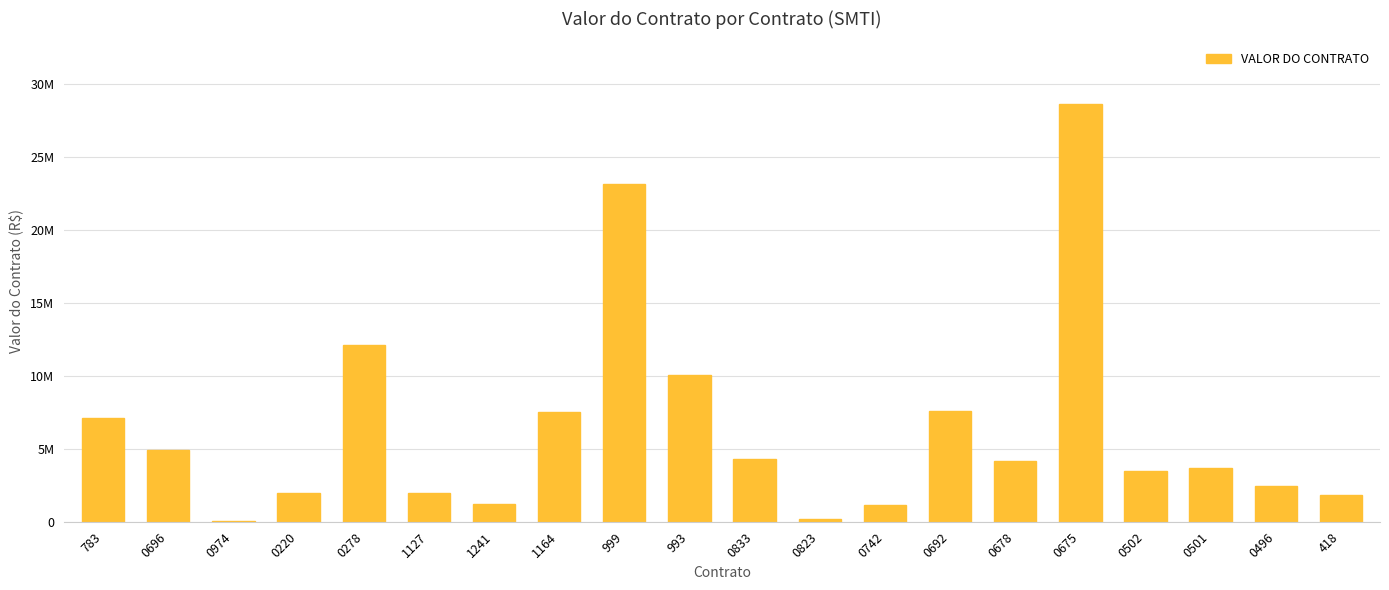

The chart shows a value of 52871.3 at 0974. True or false?

False